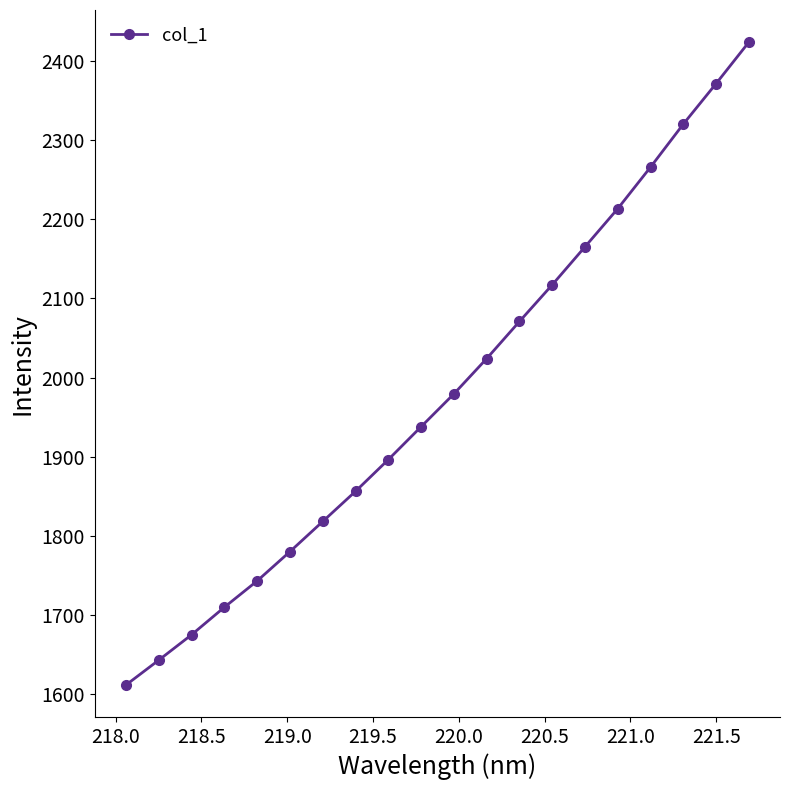

True or false: there are more than 2 points higher than both neighbors.

False